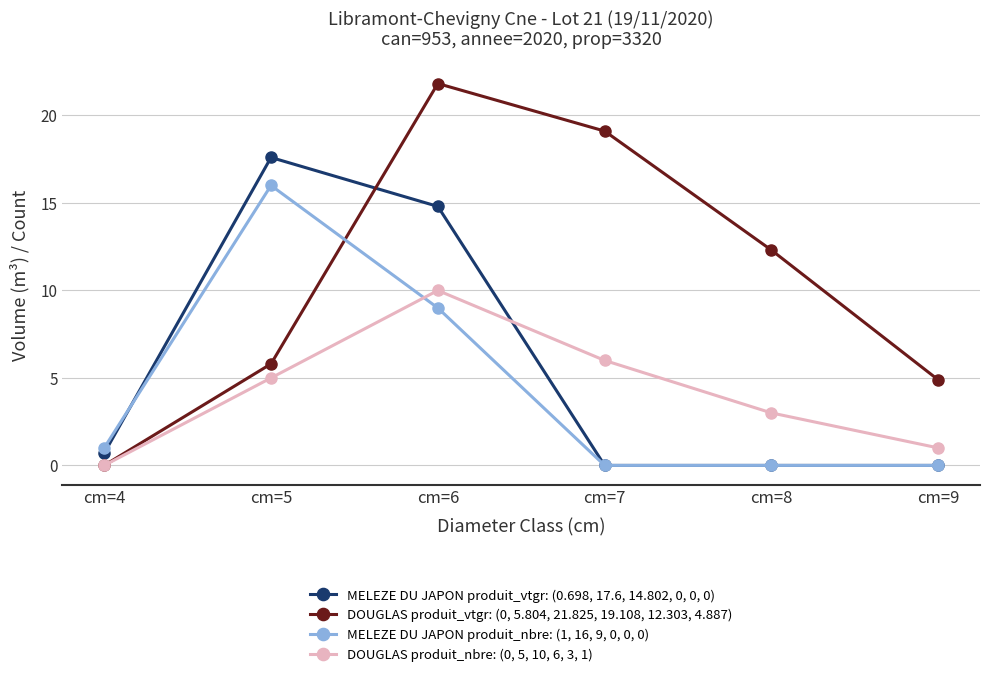

At how many categories does at least one series exceed 2?

5